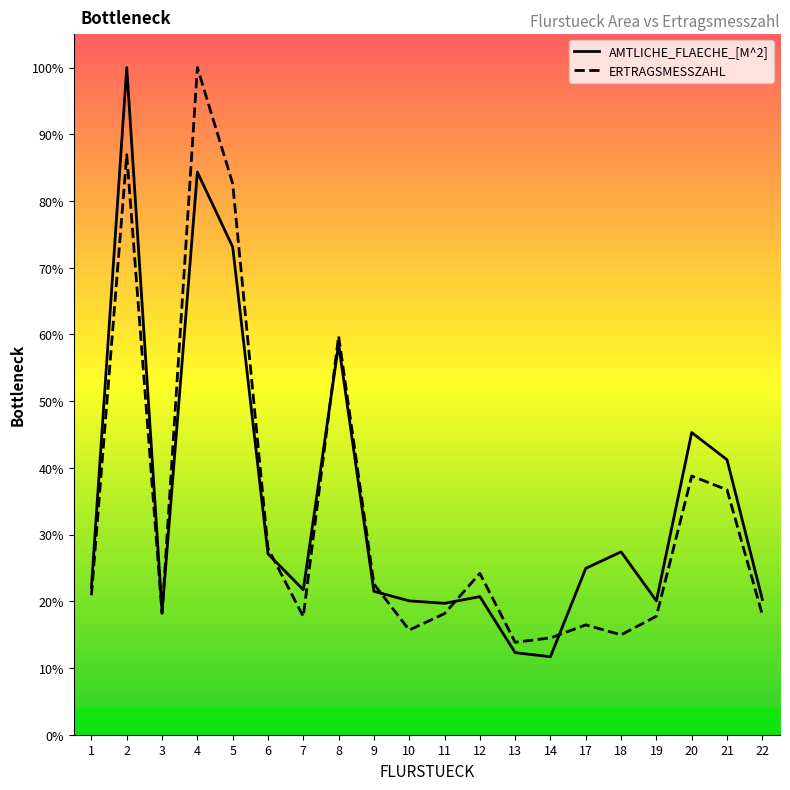

What is the minimum value shown in the chart?

11.7